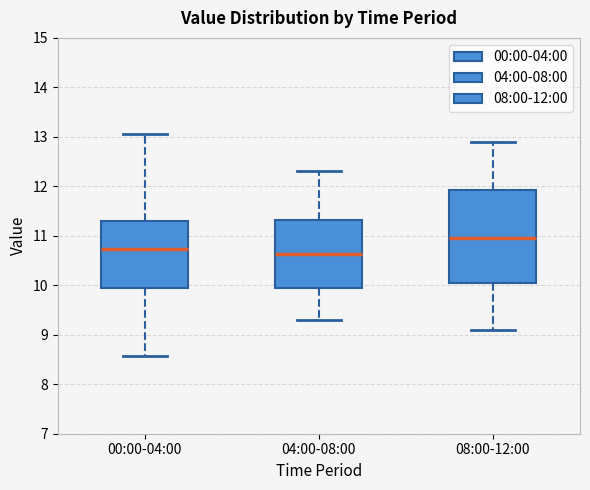

Reading left to right, transcribe this box plot: for each box, give where its median line is, the range the box spans, and where its two whiskers end, as read against the y-axis. The values are not printed on the chart, so give them approximately, as read against the axis.

00:00-04:00: median 10.7, box 10.0 to 11.3, whiskers 8.6 to 13.1
04:00-08:00: median 10.6, box 9.9 to 11.3, whiskers 9.3 to 12.3
08:00-12:00: median 11.0, box 10.1 to 11.9, whiskers 9.1 to 12.9